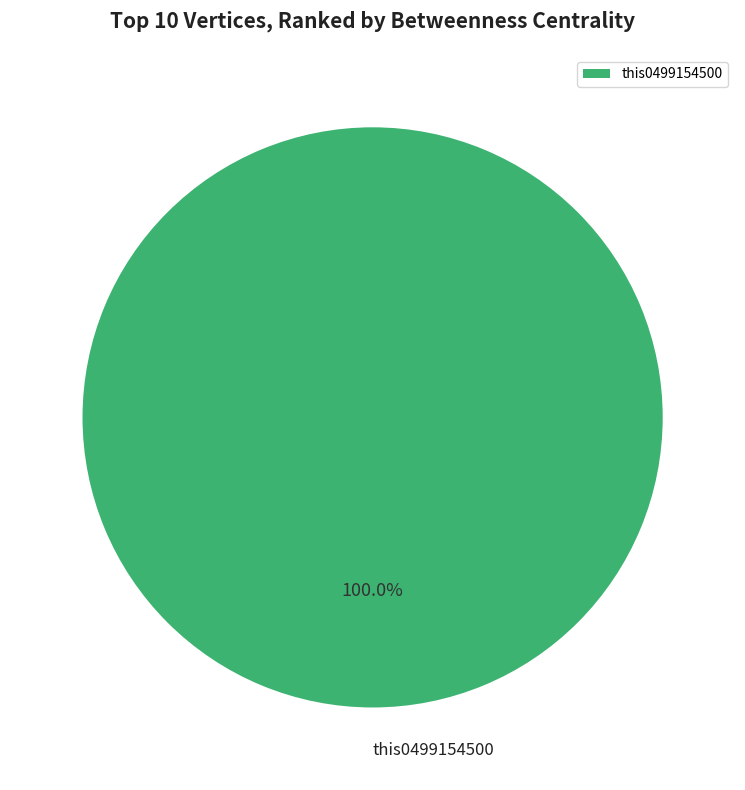

Is there any slice that represents more than half of the pie?

Yes